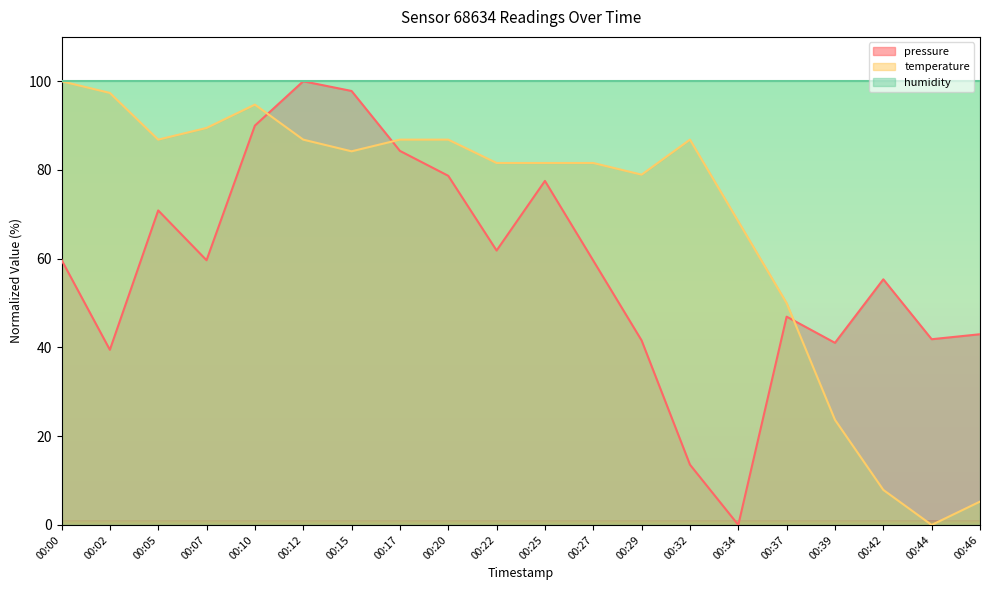

Is it true that temperature equals 50.0 at 00:37?

True